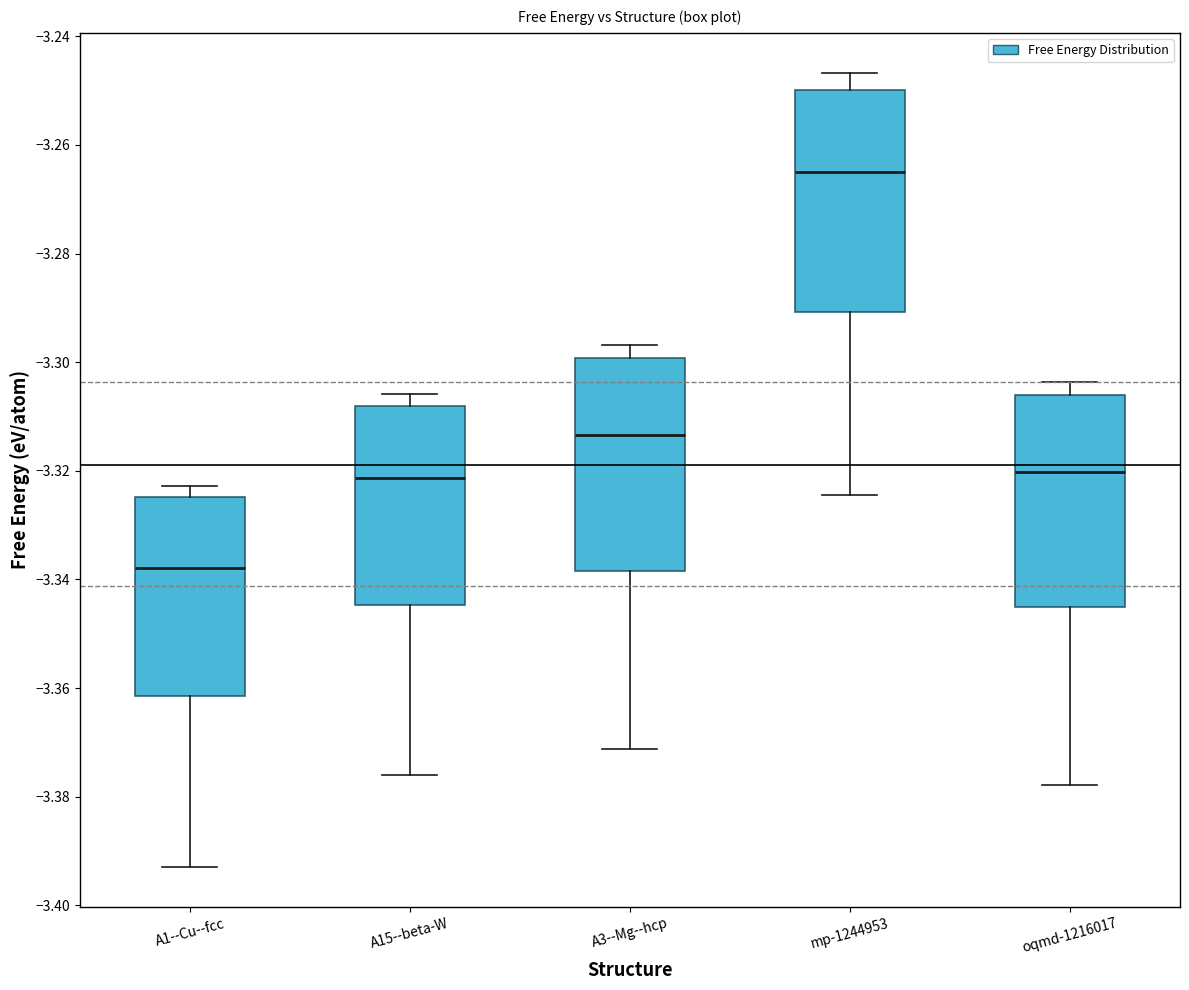

Where does the upper whisker of the box for A15--beta-W end on the y-axis? The values are not printed on the chart, so give them approximately, as read against the axis.

-3.306